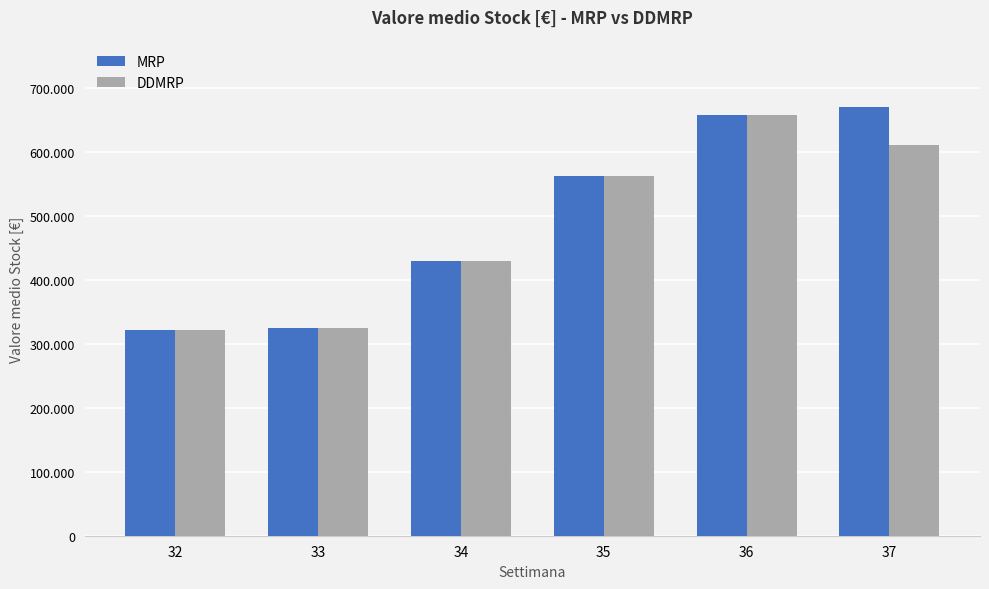

Reading left to right, what are all the values shown in this chart?

MRP: 321155.4	324096.3	429261.9	561662.8	658022.1	670285.0
DDMRP: 320956.7	323860.3	429026.0	561426.8	657786.1	610239.4